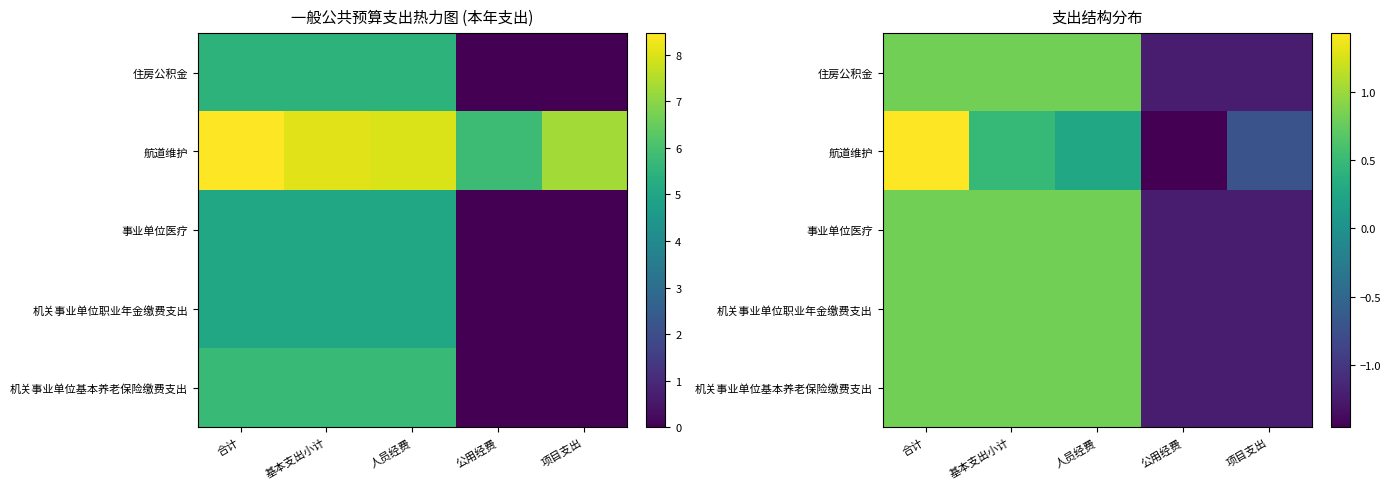

What is the smallest value displayed?

-1.5